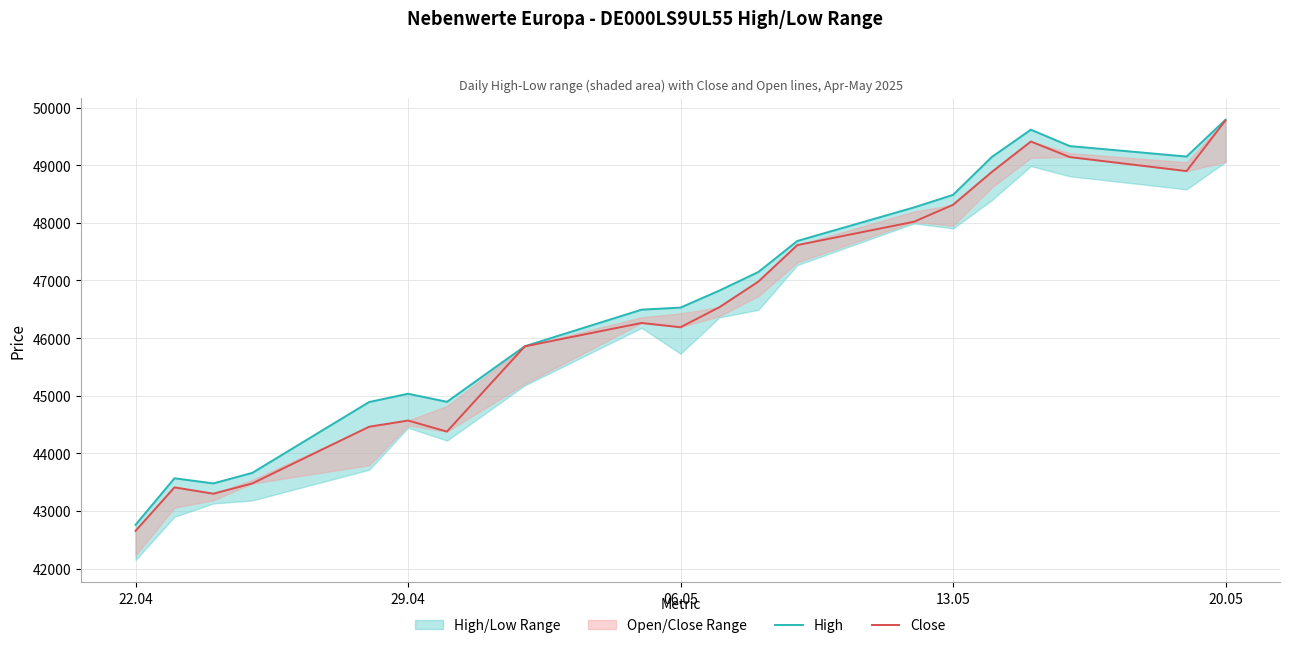

Reading left to right, list all the values displayed in this chart.

High: 42760	43568	43479	43662	44891	45035	44895	45859	46494	46530	46826	47148	47686	48269	48486	49145	49617	49333	49151	49790
Close: 42655	43410	43300	43478	44462	44570	44378	45857	46263	46189	46537	46981	47614	48020	48313	48885	49412	49142	48899	49778